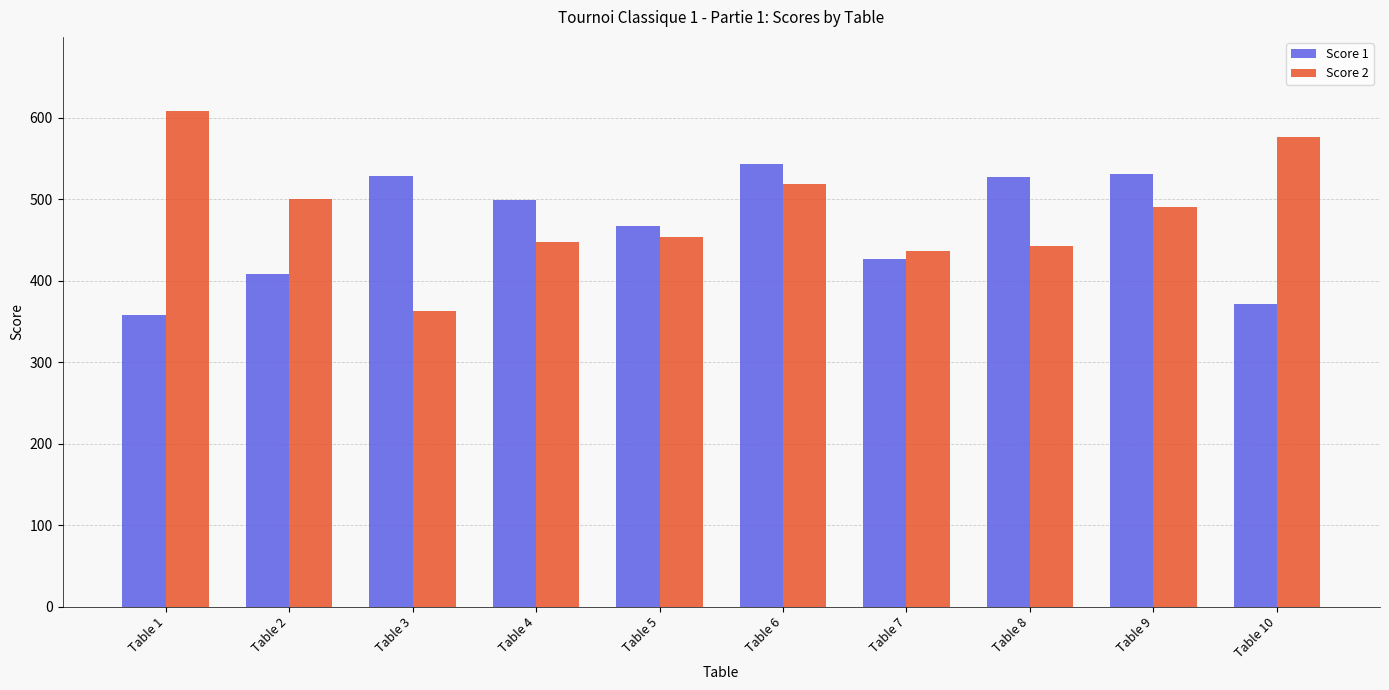

Where is Score 2 nearest to the value 485?

Table 9